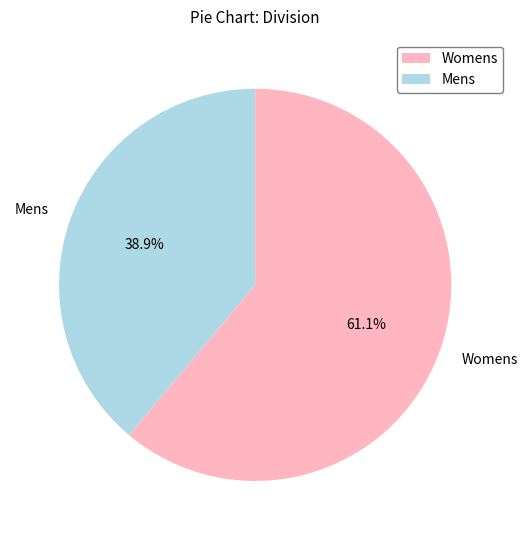

To the nearest percent, what portion does Womens represent?

61%